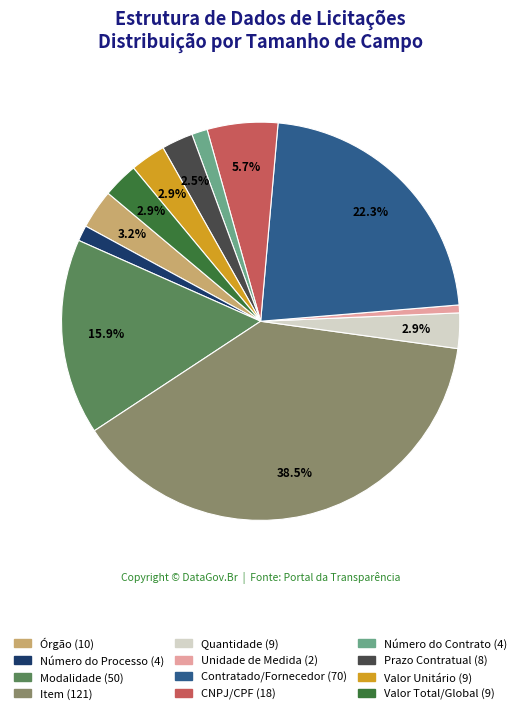

What is the largest slice in the pie chart?

Item